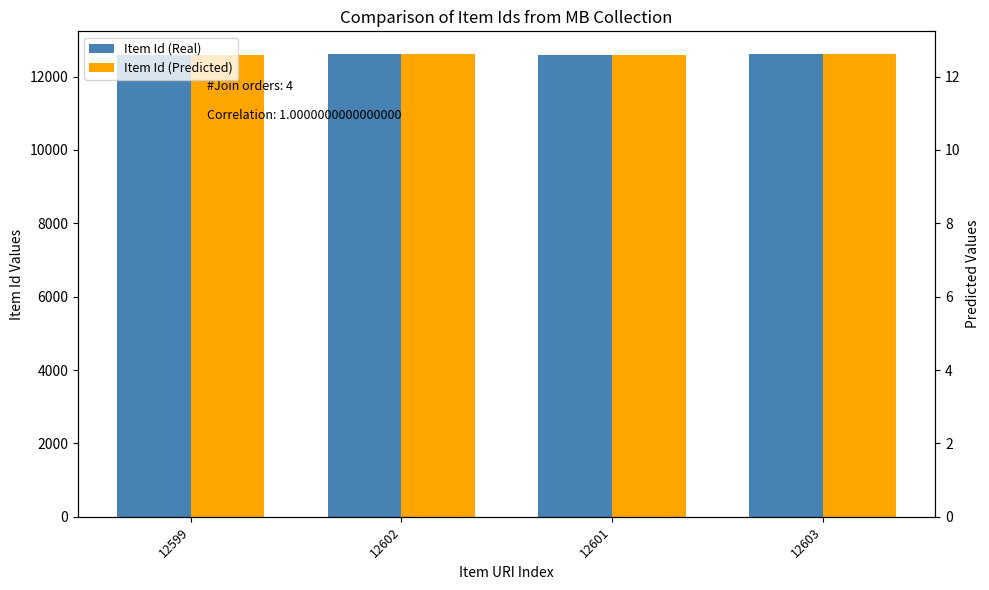

Between 12602 and 12603, which series saw the biggest shift?

Item Id (Real)